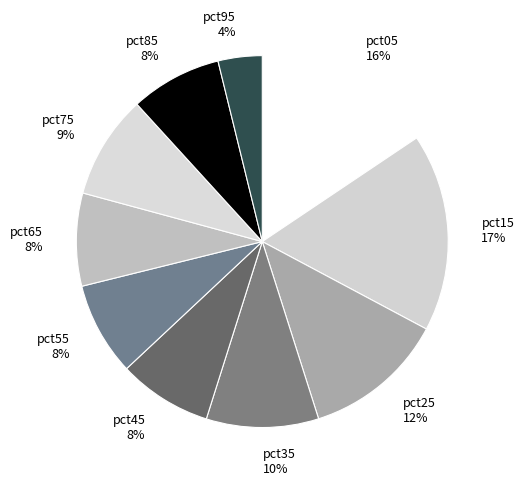

The pct45 slice represents 8% of the pie. True or false?

True